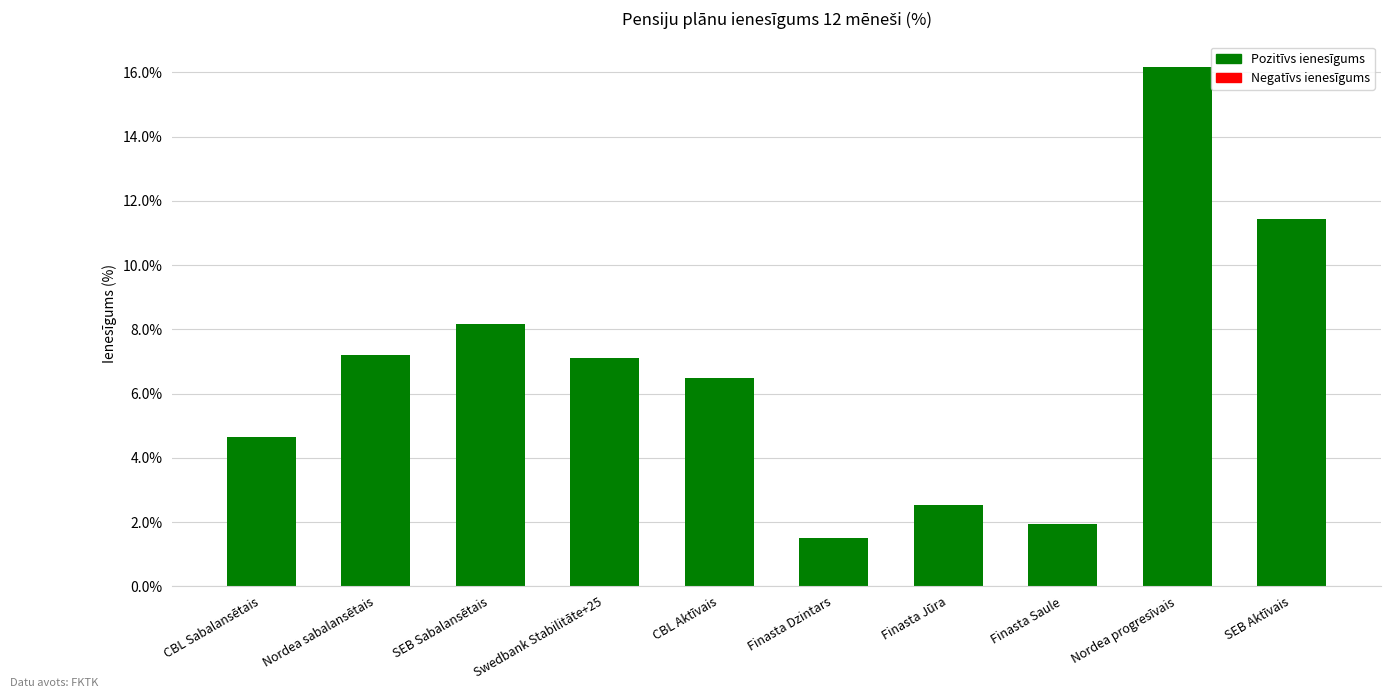

The chart shows a value of 7.1 at Swedbank Stabilitāte+25. True or false?

True